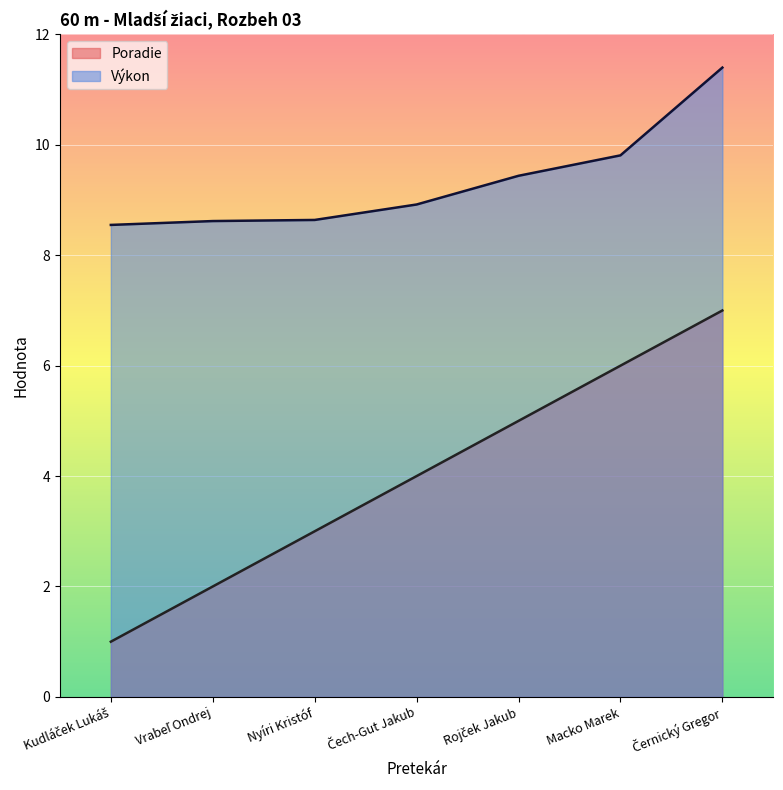

Reading left to right, what are all the values shown in this chart?

Poradie: 1.0	2.0	3.0	4.0	5.0	6.0	7.0
Výkon: 8.6	8.6	8.6	8.9	9.4	9.8	11.4